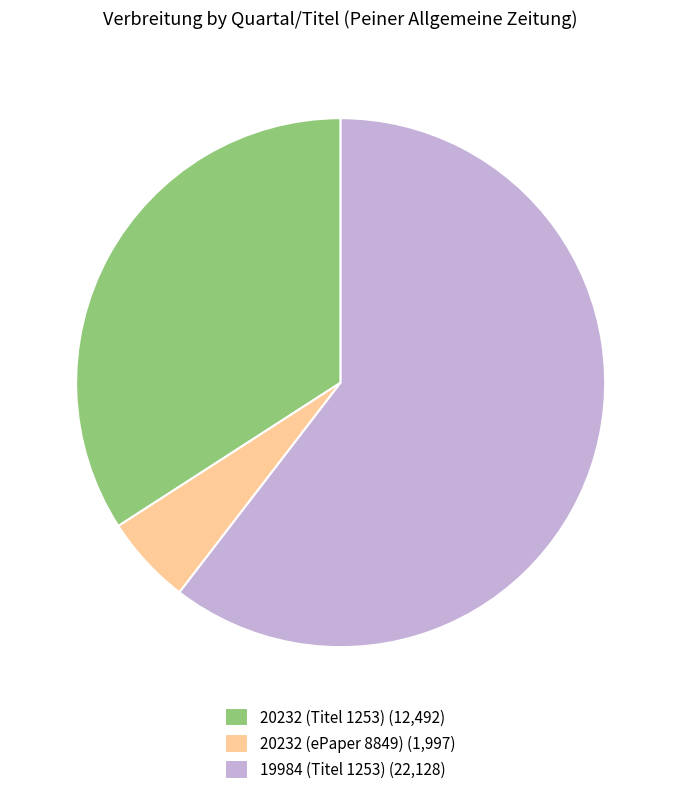

How many slices are in this pie chart?

3